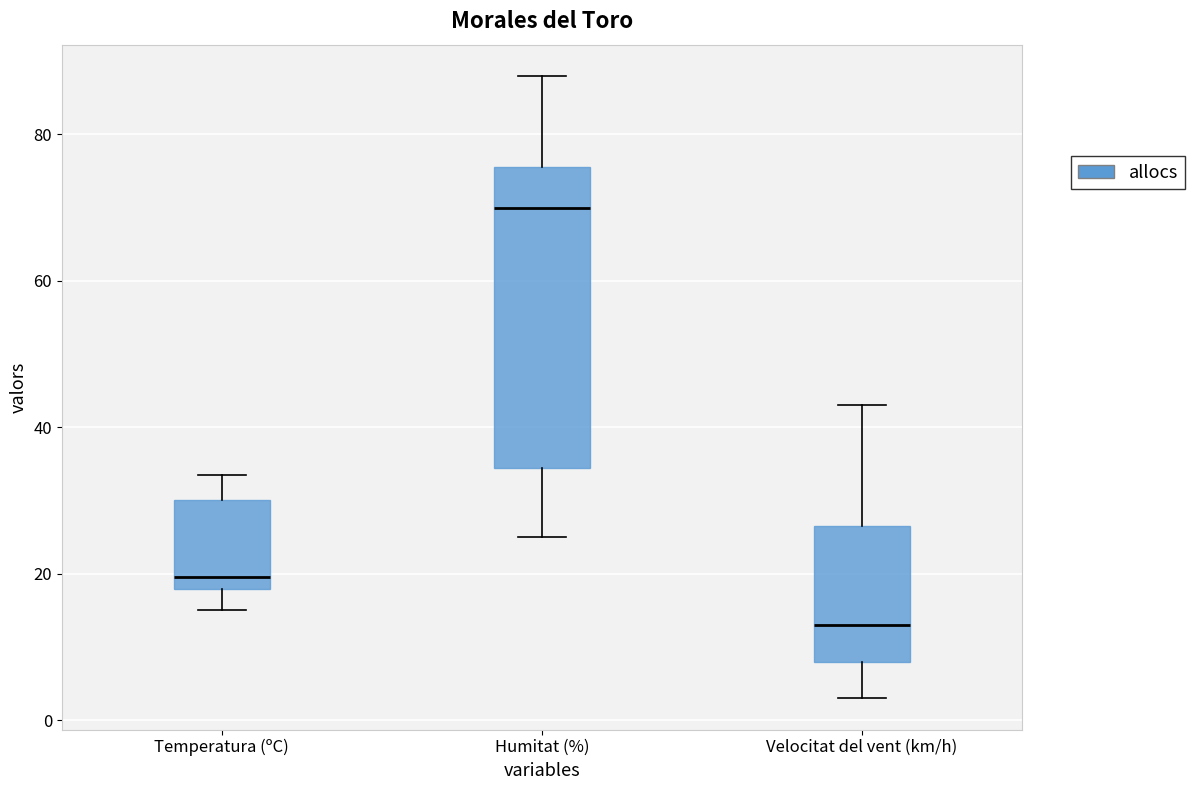

Which box is the tallest, from its lower edge to its upper edge?

Humitat (%)